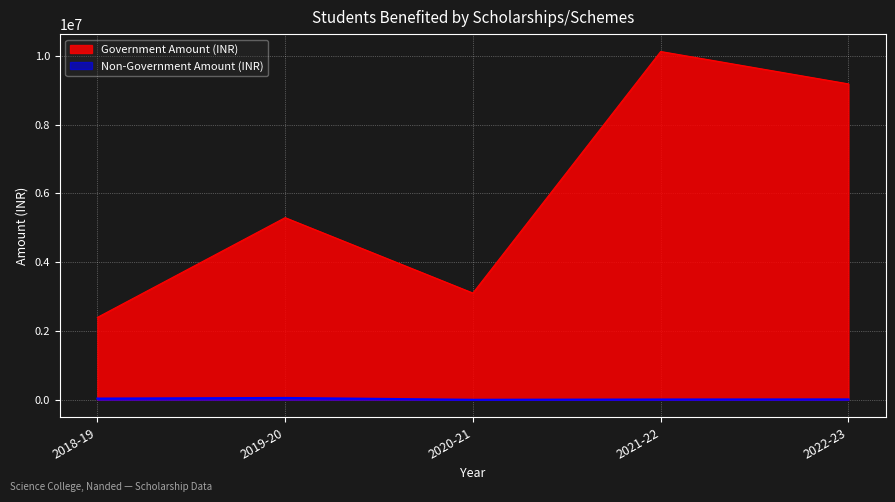

The chart shows a value of 1113331.0 at 2020-21. True or false?

False